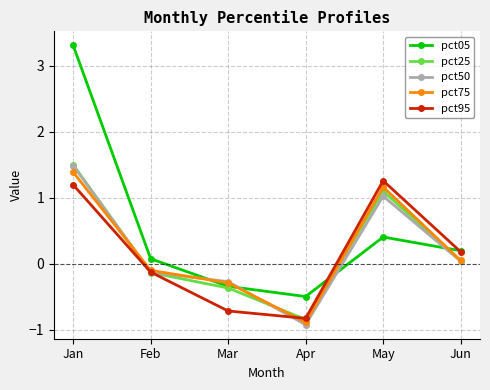

At which category does pct75 reach its first local peak?

May